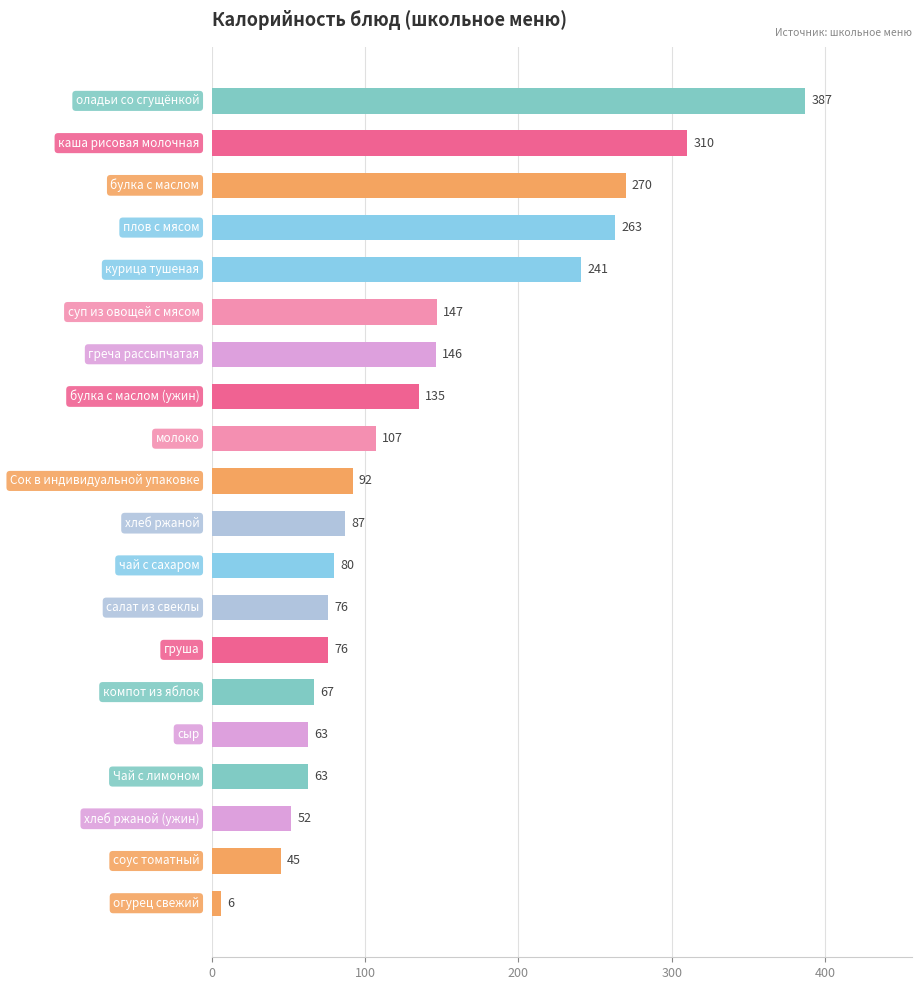

How many values are below 92?

10